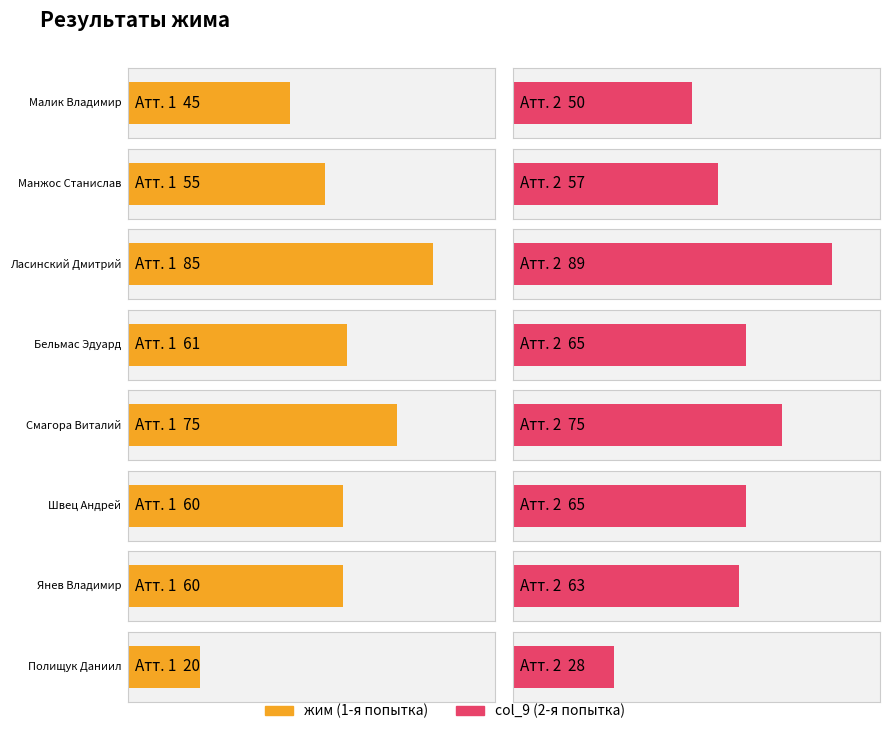

Which category has the highest value in the жим series?

Ласинский Дмитрий